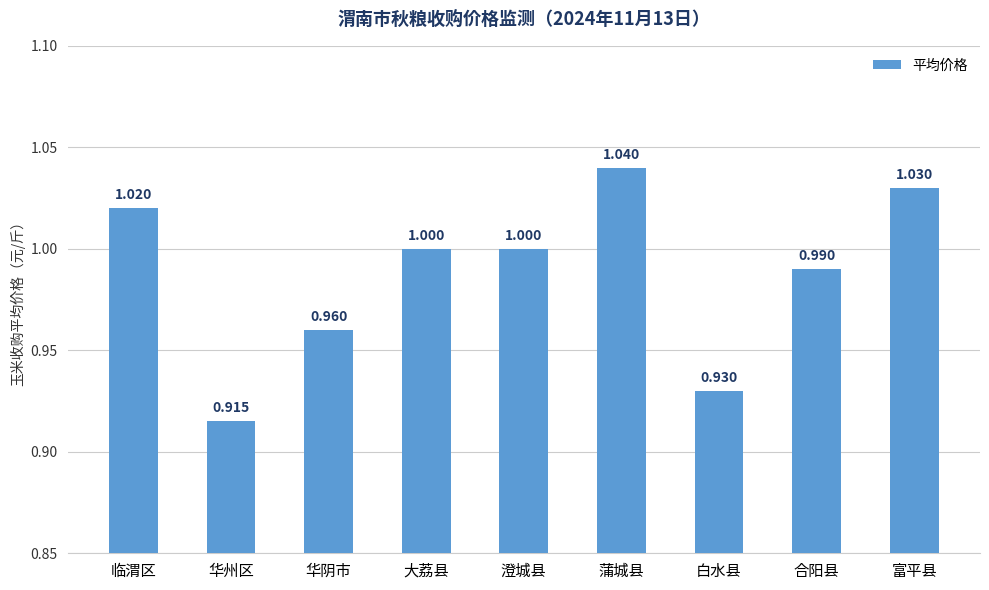

How many data points are less than 1?

4